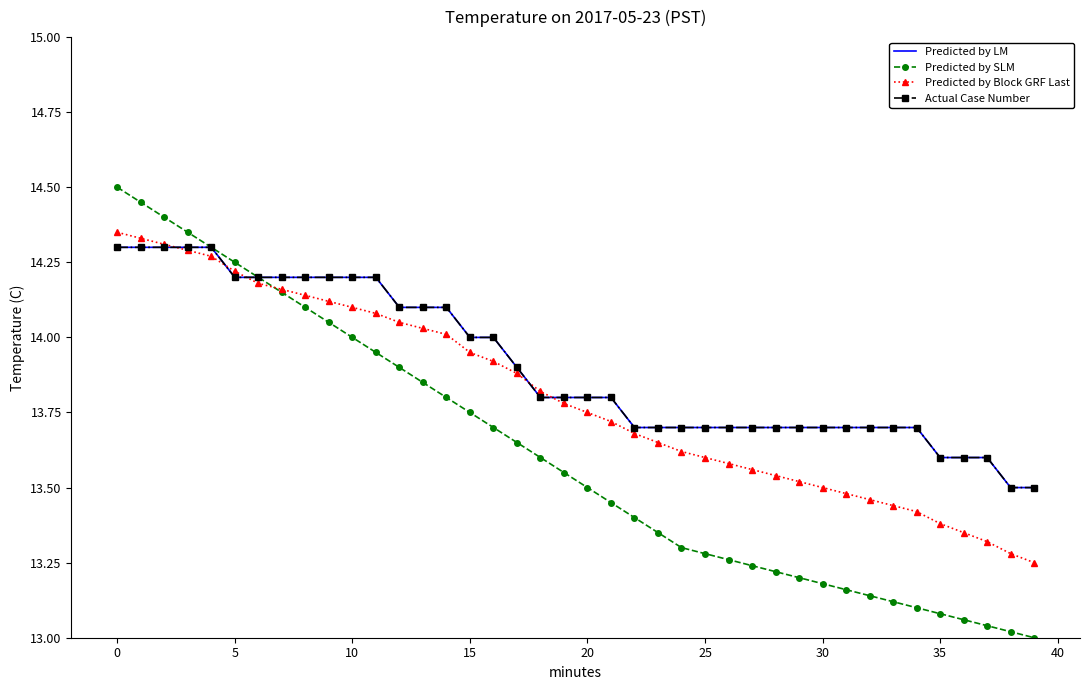

True or false: Predicted by SLM and Predicted by LM intersect in this chart.

False